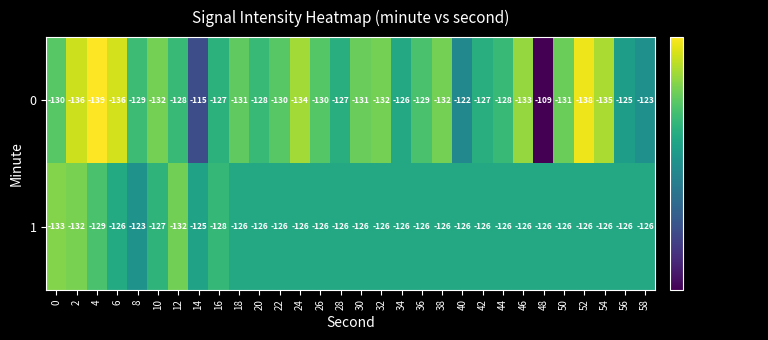

Which series changed the most between 24 and 42?

0